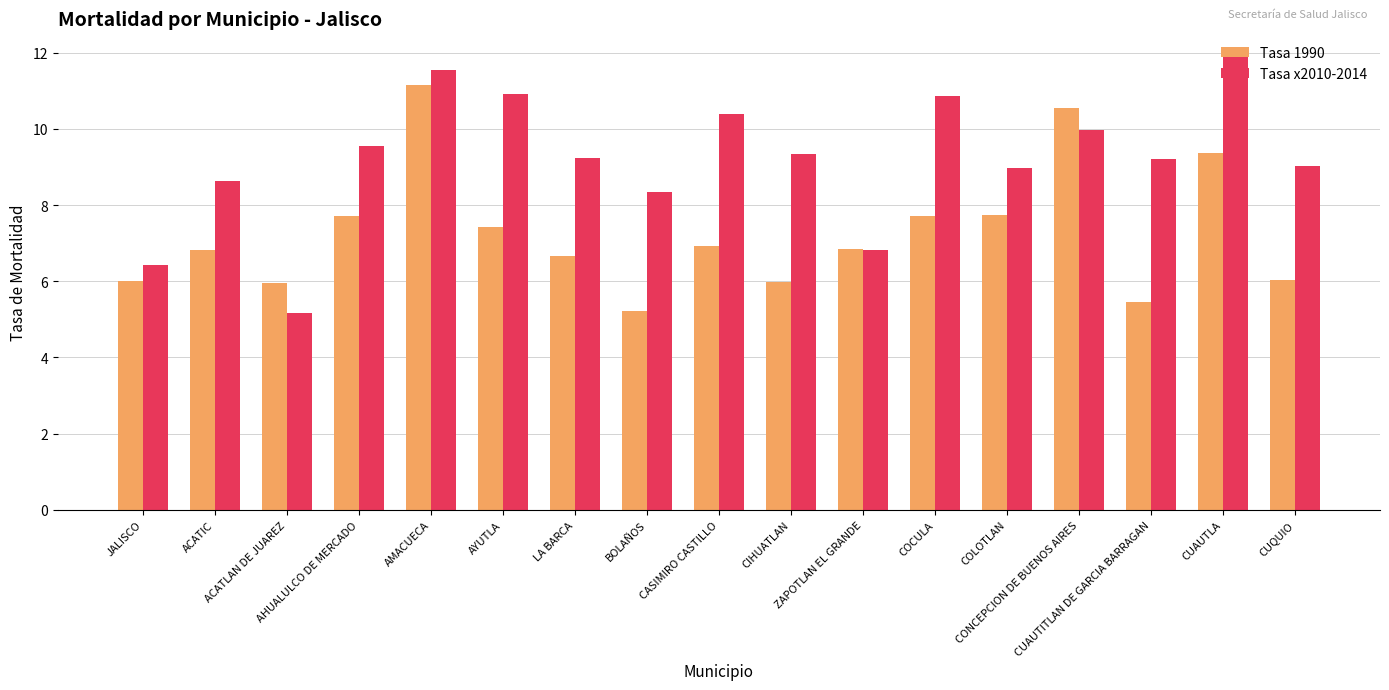

What is the total value across all series at AMACUECA?

22.7